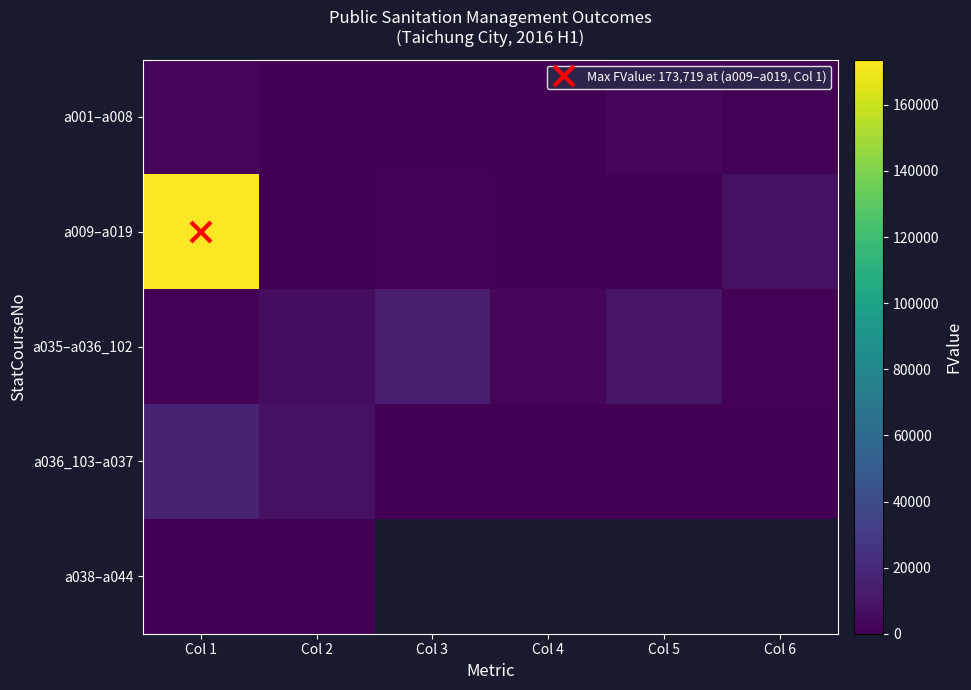

Where does the a009–a019 series first go above 1411?

Col 1